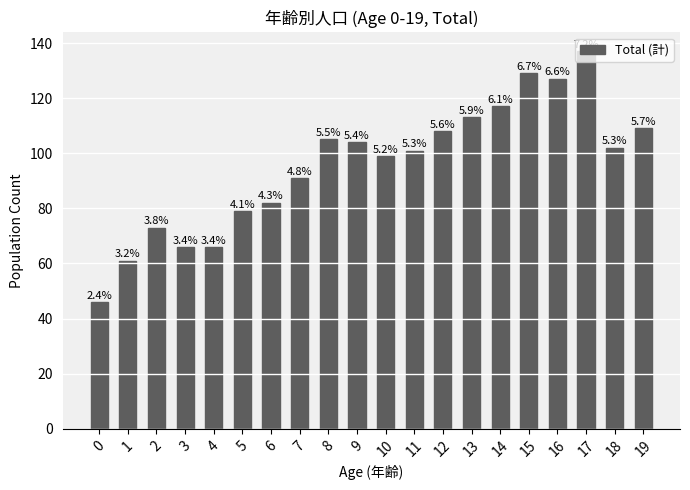

Are the bars horizontal?

No